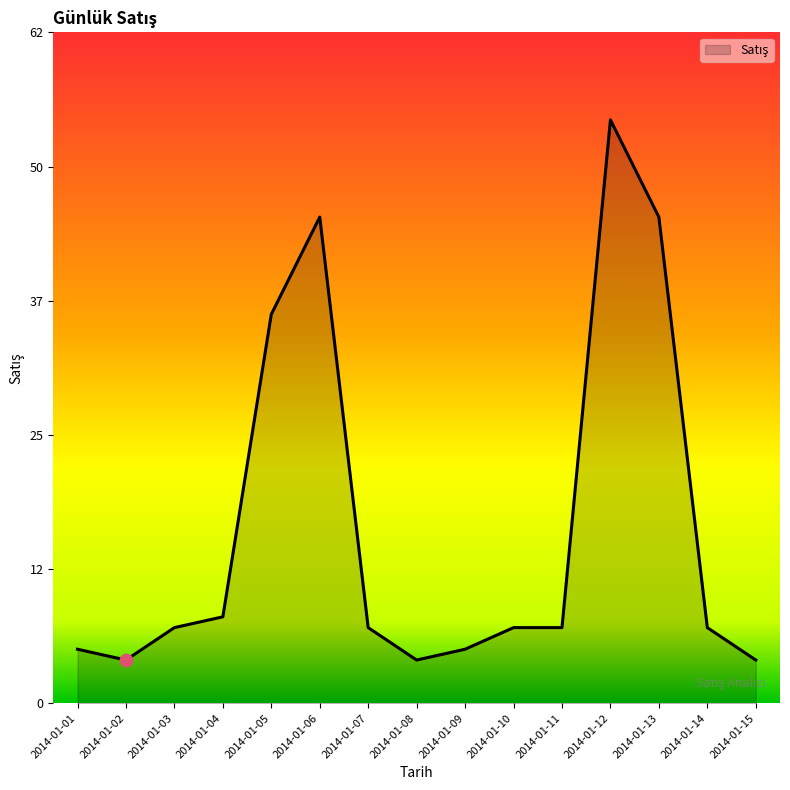

Between 2014-01-13 and 2014-01-02, which is larger?

2014-01-13